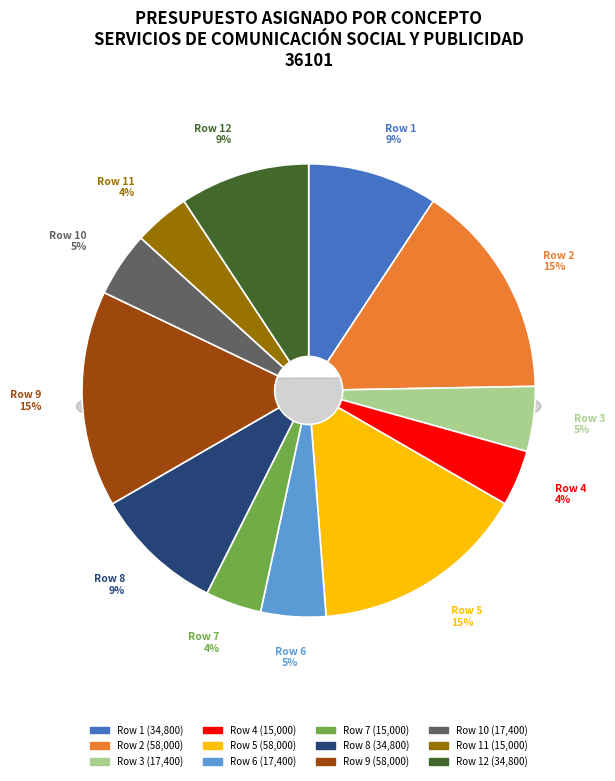

What is the largest slice in the pie chart?

Row 2